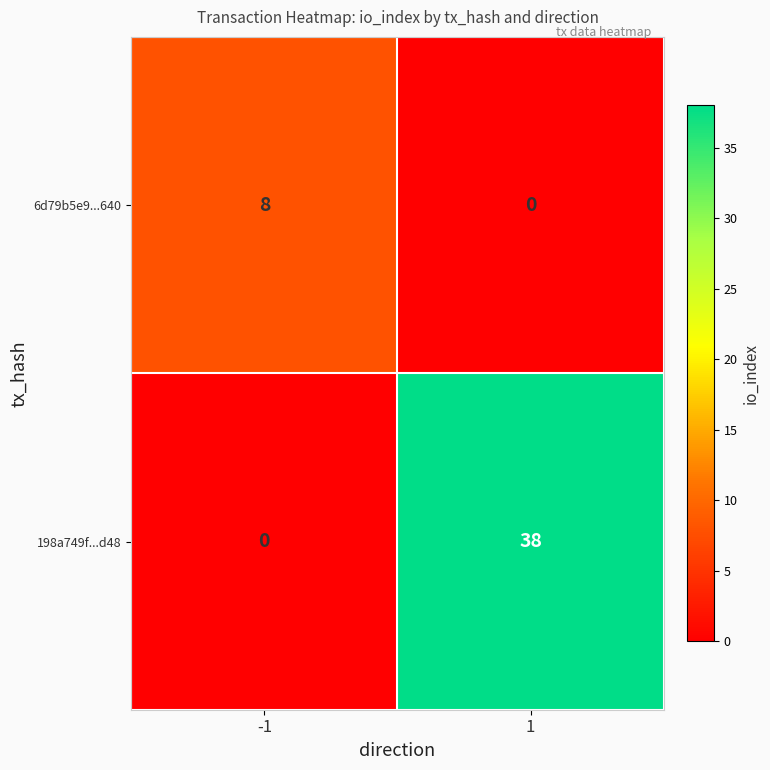

What is the sum of the 6d79b5e9...640 values at -1 and 1?

8